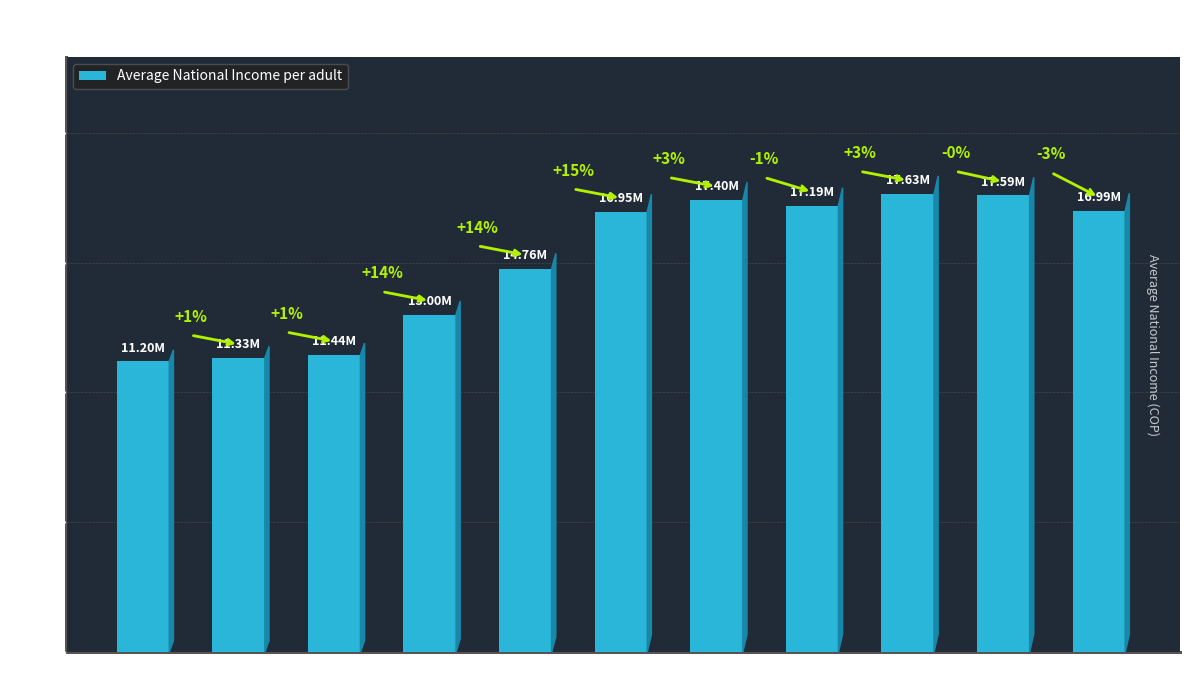

At which label is the value closest to 14414525?

2008